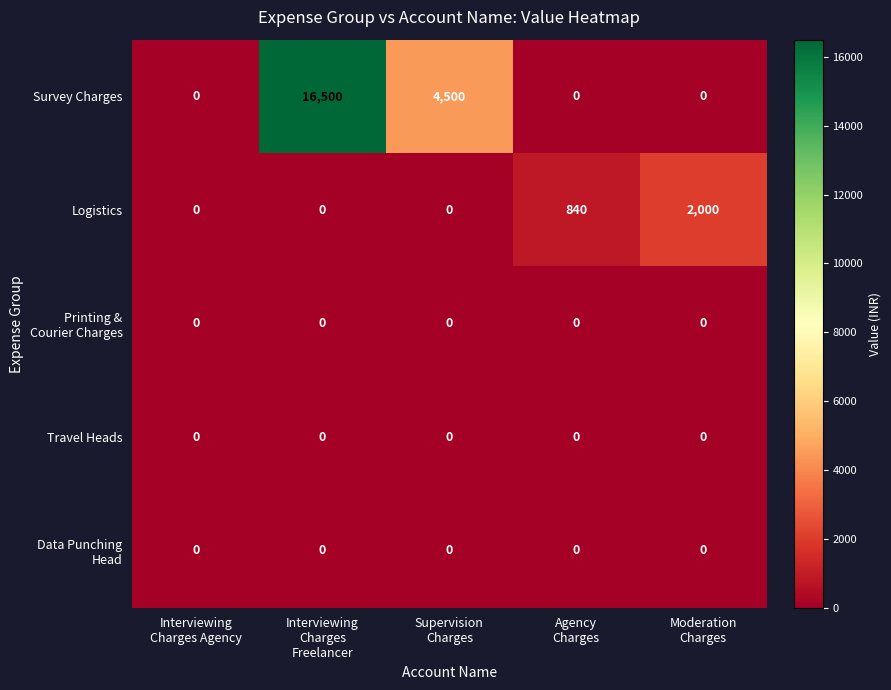

How many Survey Charges values are between 0 and 4500?

4